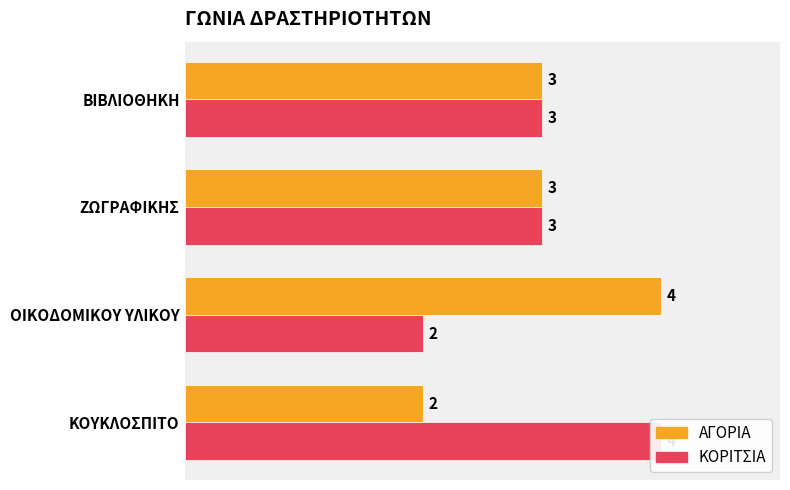

List the labels in order of ΚΟΡΙΤΣΙΑ value, largest first.

ΚΟΥΚΛΟΣΠΙΤΟ, ΖΩΓΡΑΦΙΚΗΣ, ΒΙΒΛΙΟΘΗΚΗ, ΟΙΚΟΔΟΜΙΚΟΥ ΥΛΙΚΟΥ